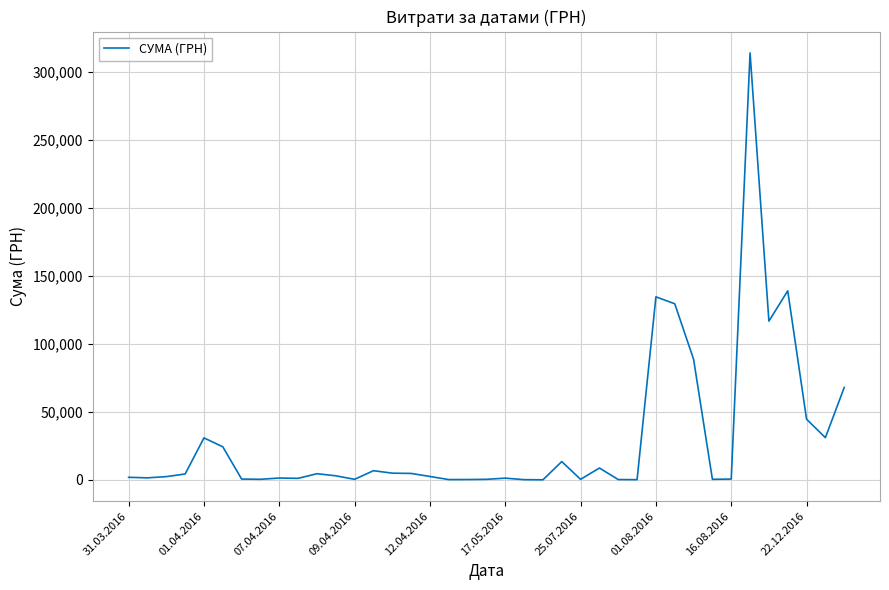

Does the chart display data point markers on the line(s)?

No